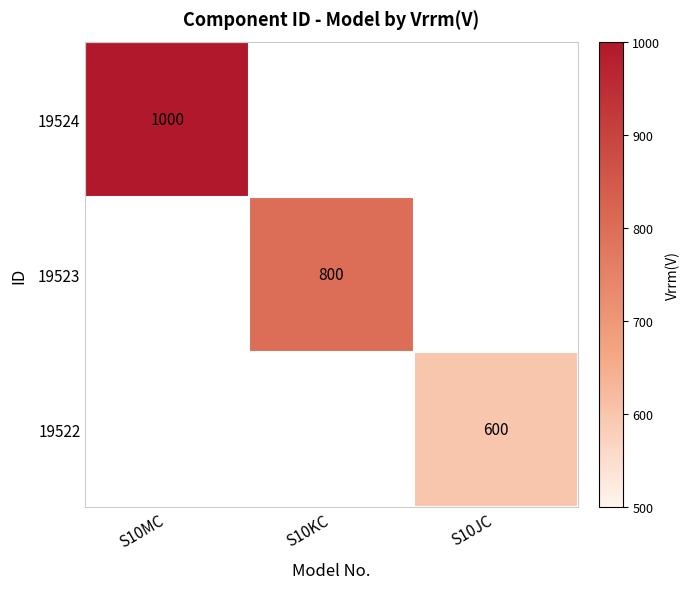

What is the minimum value shown in the chart?

600.0